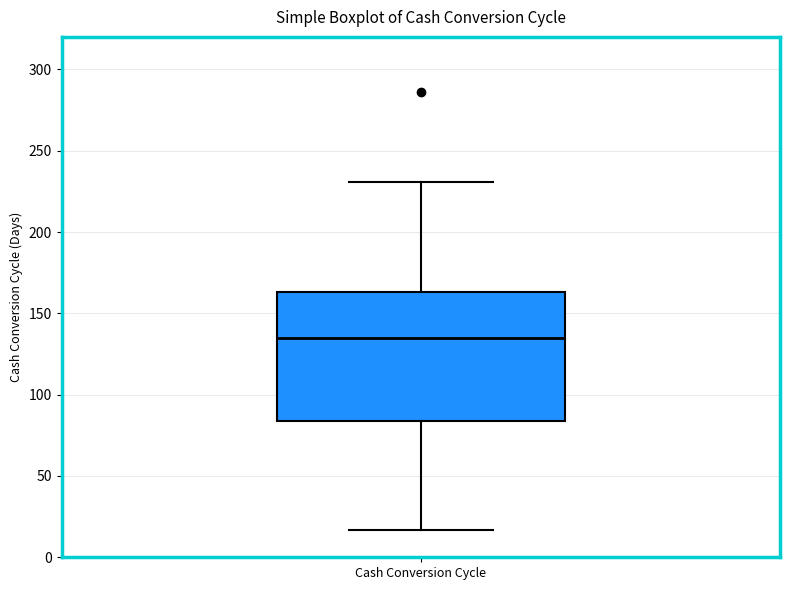

Where does the lower whisker of the box for Cash Conversion Cycle end on the y-axis? The values are not printed on the chart, so give them approximately, as read against the axis.

15